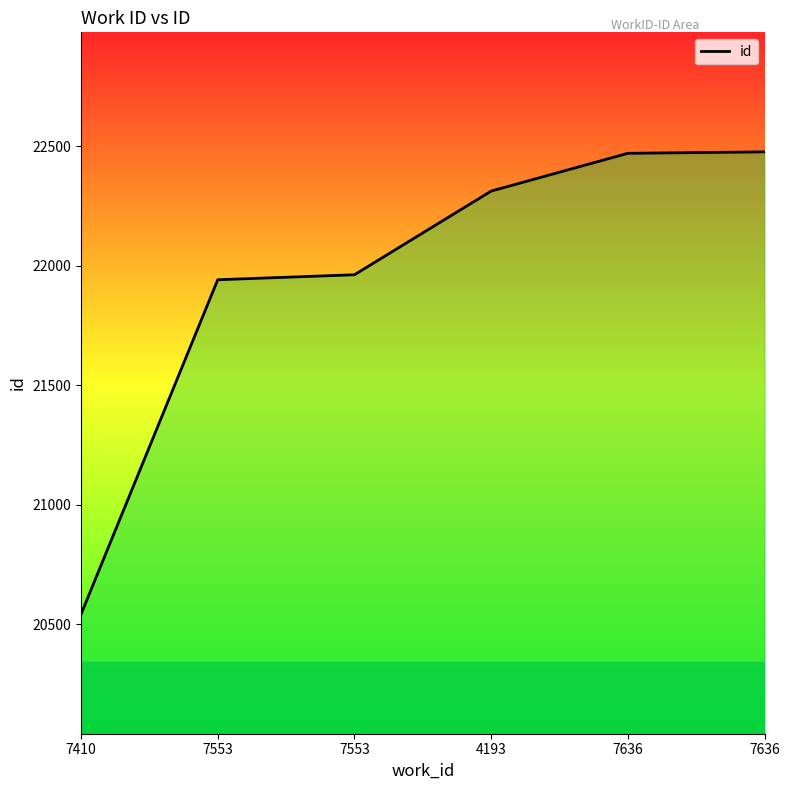

What is the change in value from 7410 to 7636?

+1928